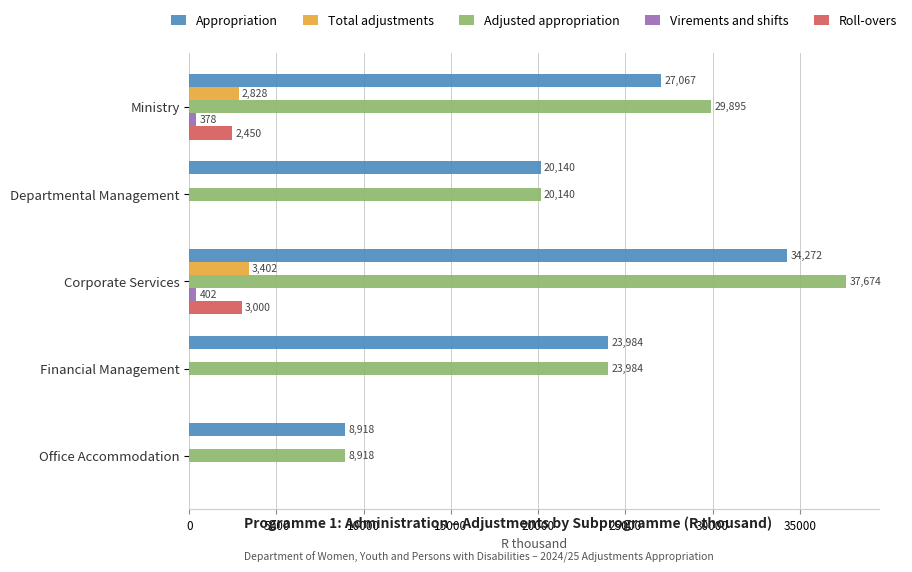

What is the sum of the Appropriation values at Ministry and Financial Management?

51051